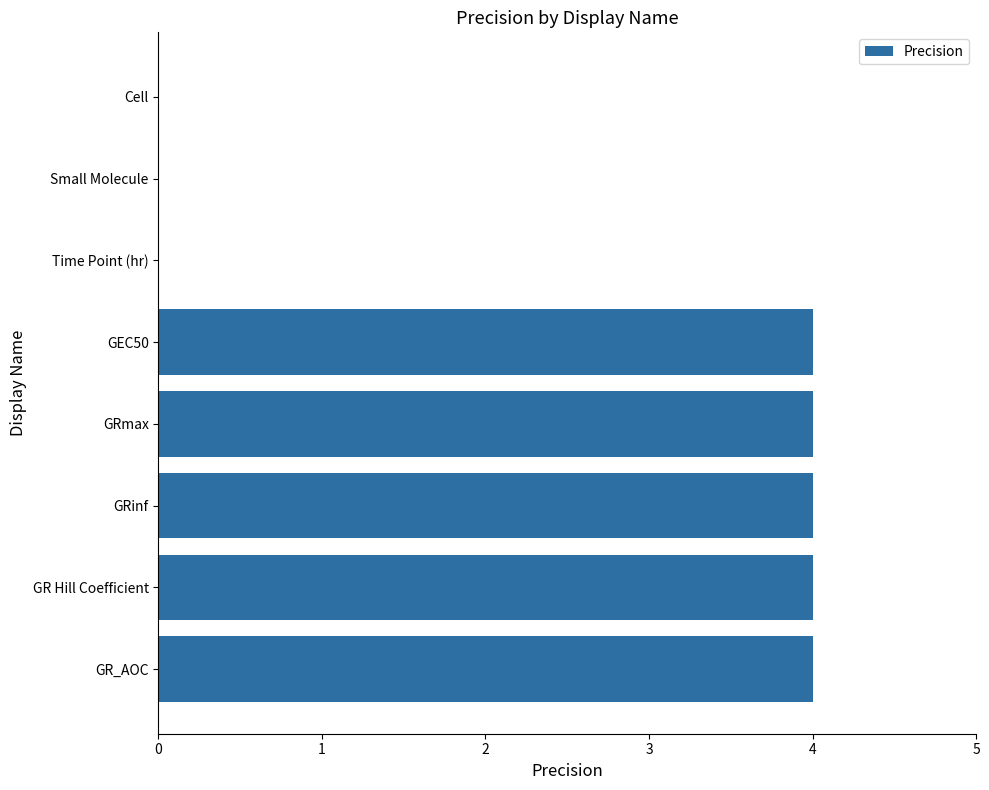

What is the sum of all values?

20